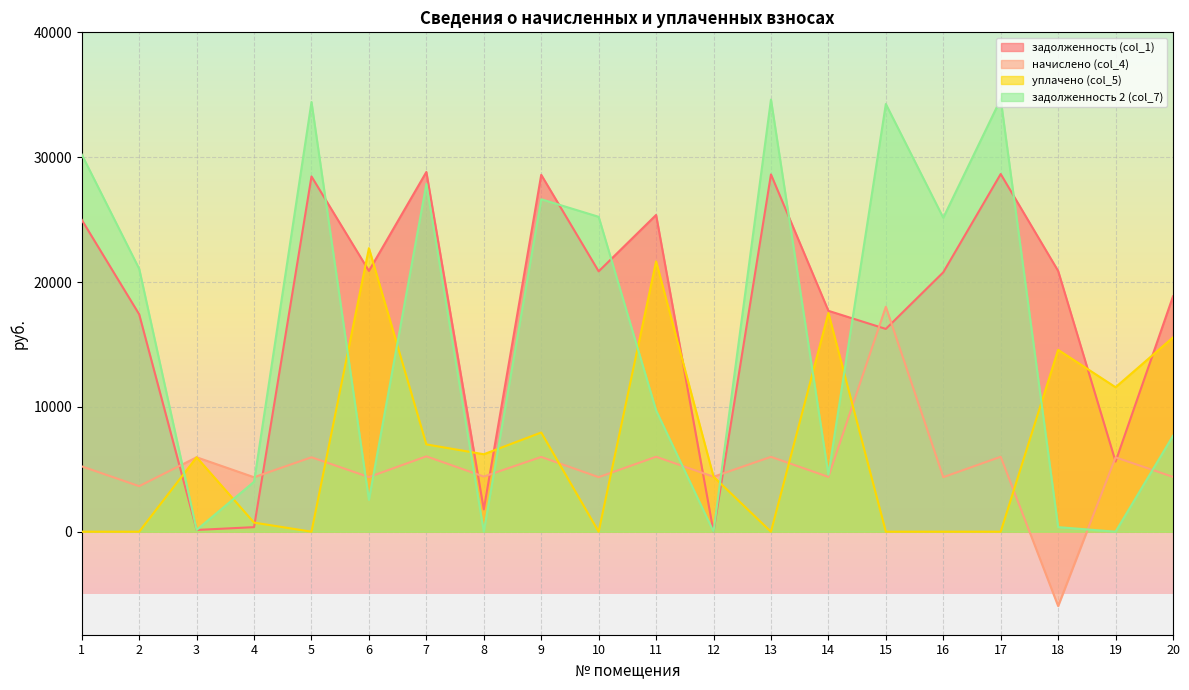

True or false: задолженность 2 (col_7) has a value of 27857.3 at 7.

True